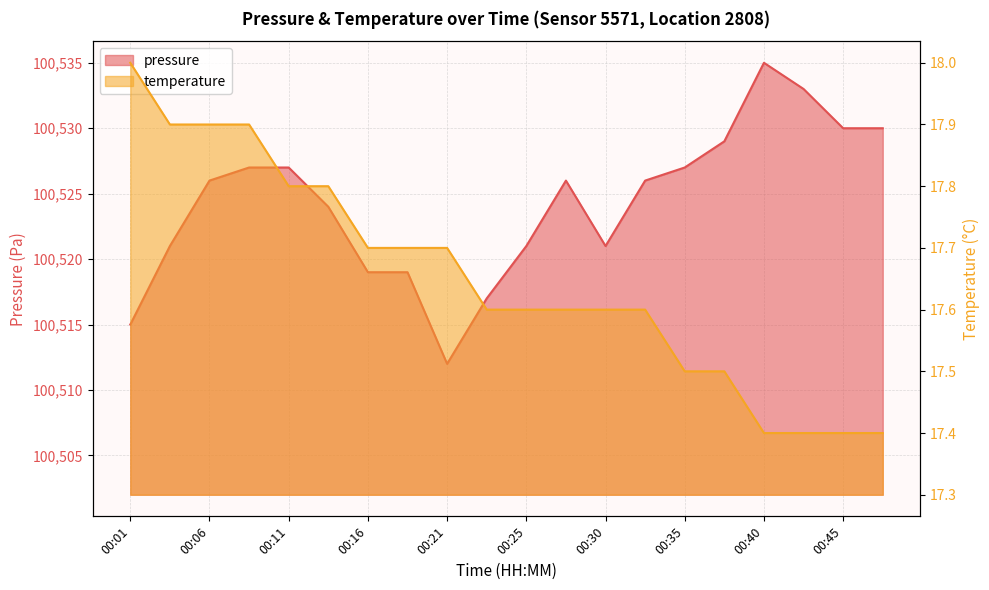

Is the value of pressure at 00:06 greater than the value of temperature at 00:01?

Yes